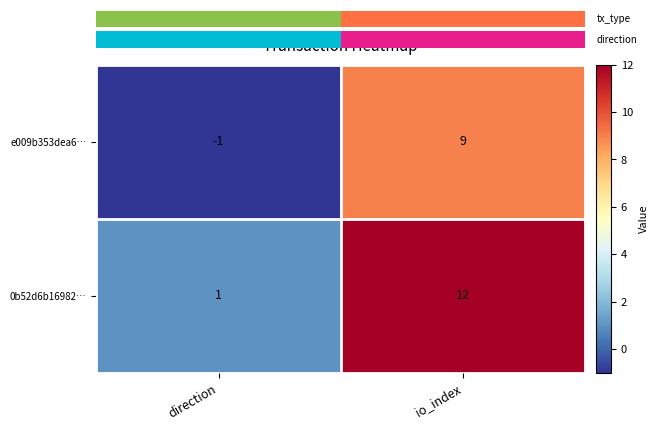

At which category is the sum across all series the highest?

io_index